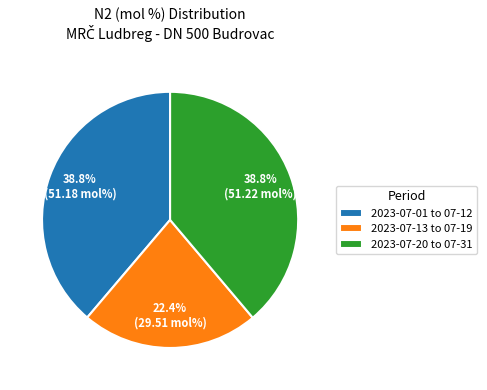

What percentage do 2023-07-01 to 07-12 and 2023-07-20 to 07-31 together represent?

77.6%